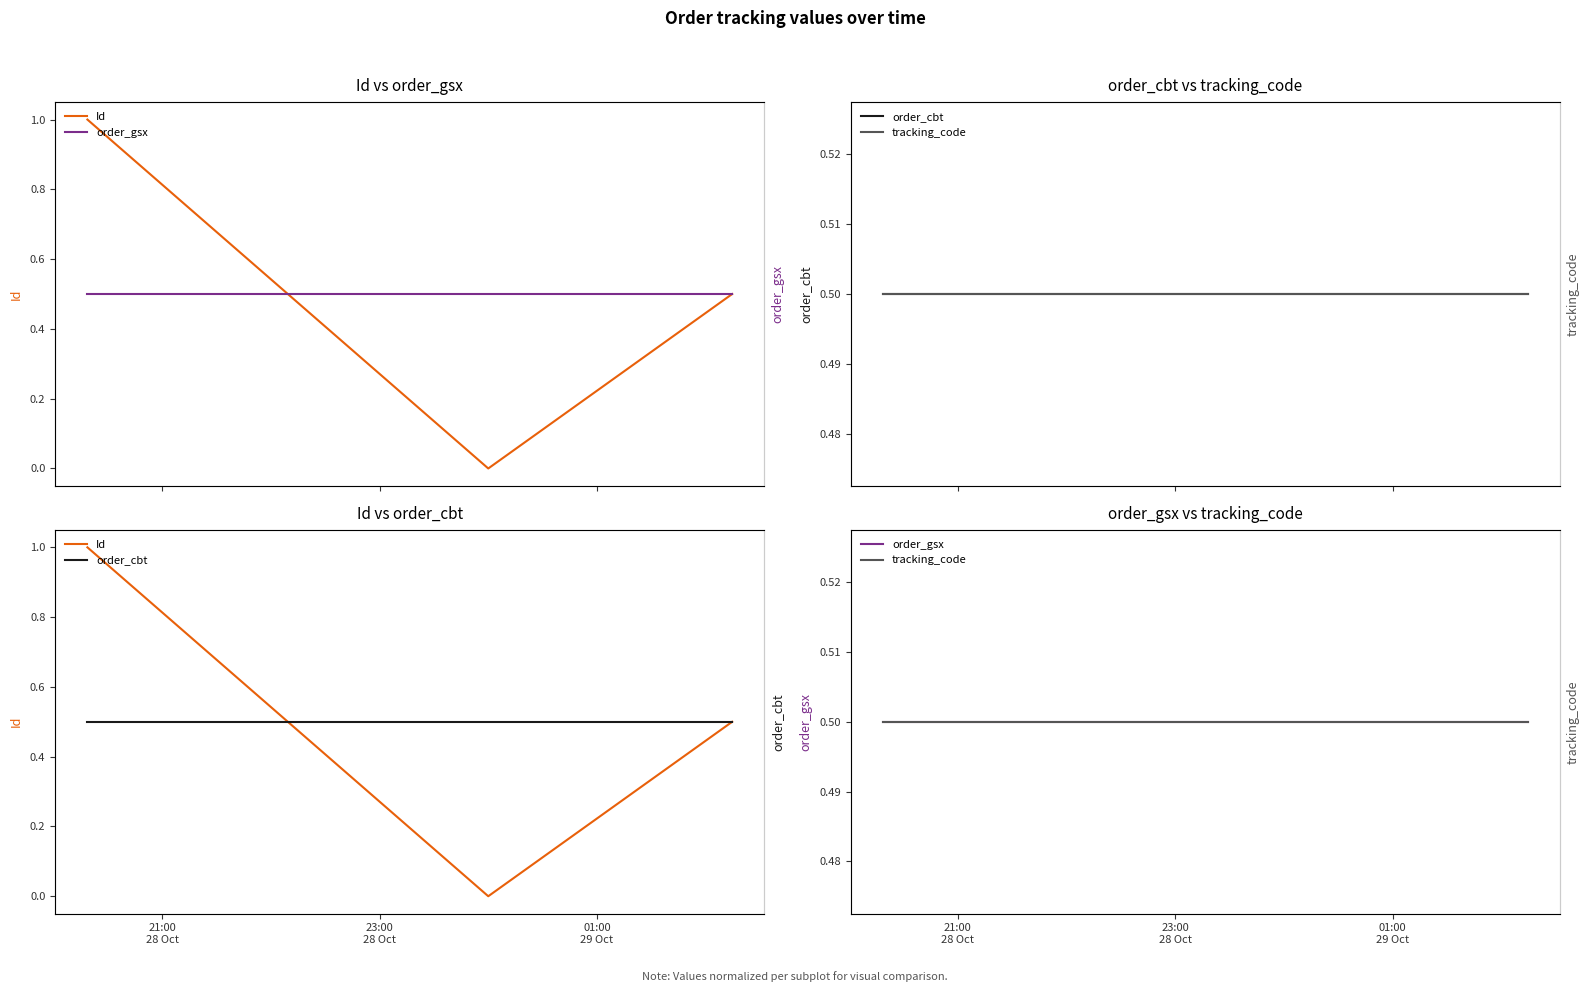

At which label is tracking_code closest to 0?

21:00
28 Oct